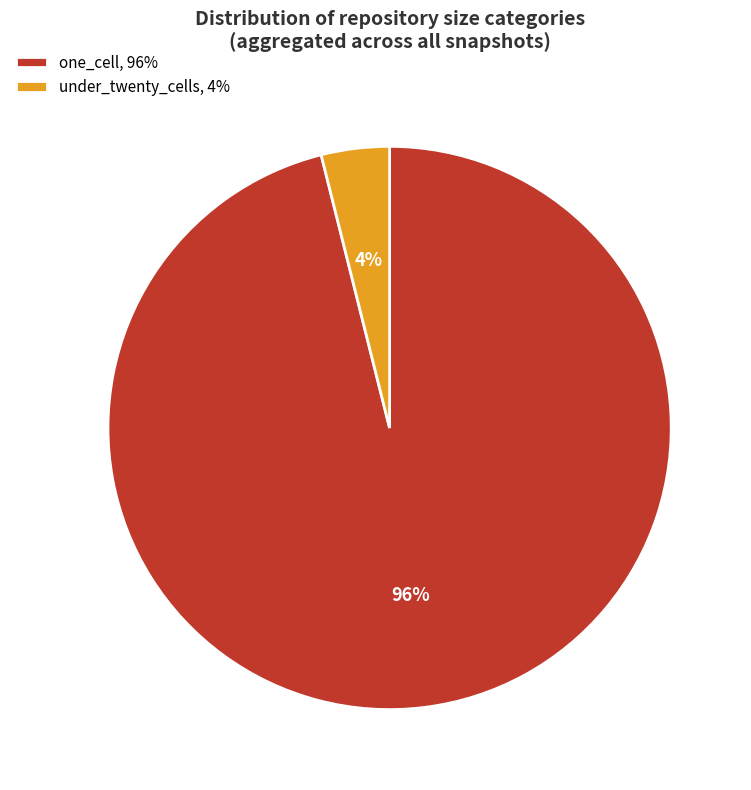

Which category has the smallest portion of the pie?

under_twenty_cells, 4%